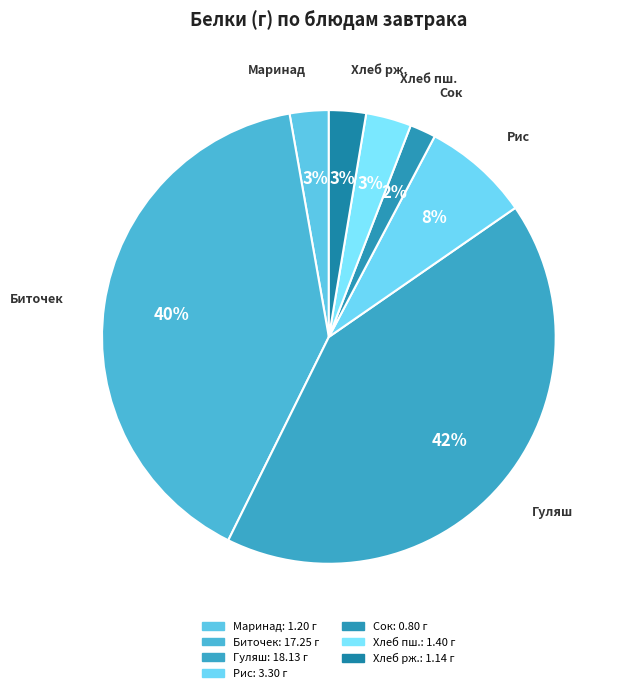

How many slices are in this pie chart?

7